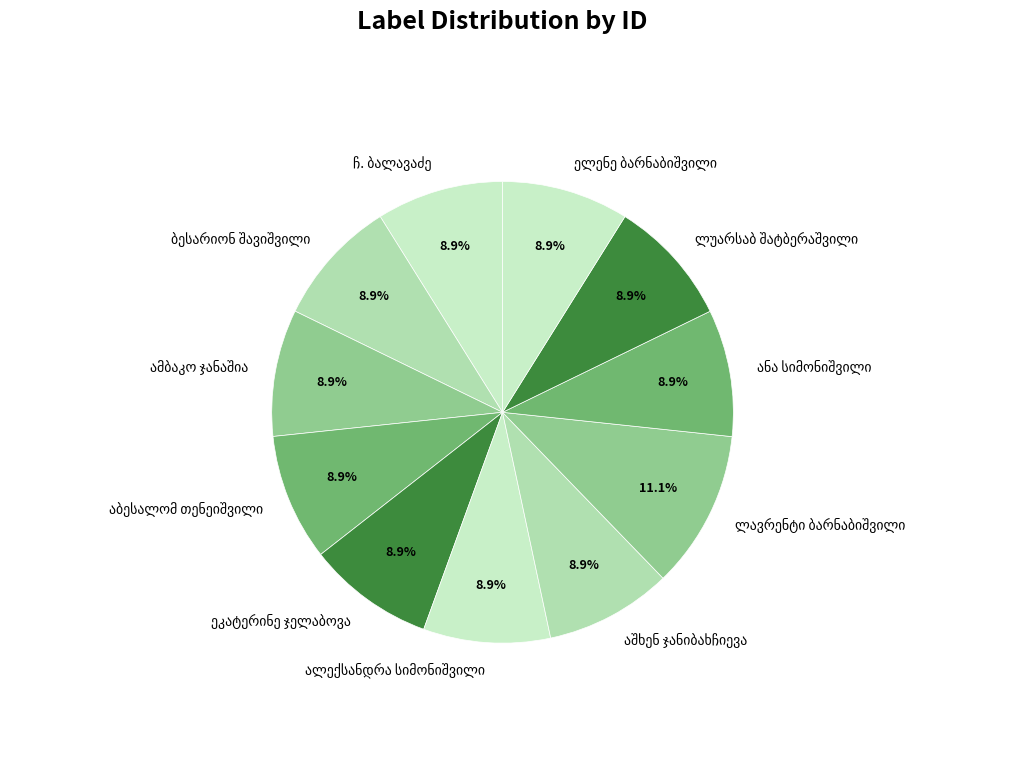

Does any single category account for the majority?

No